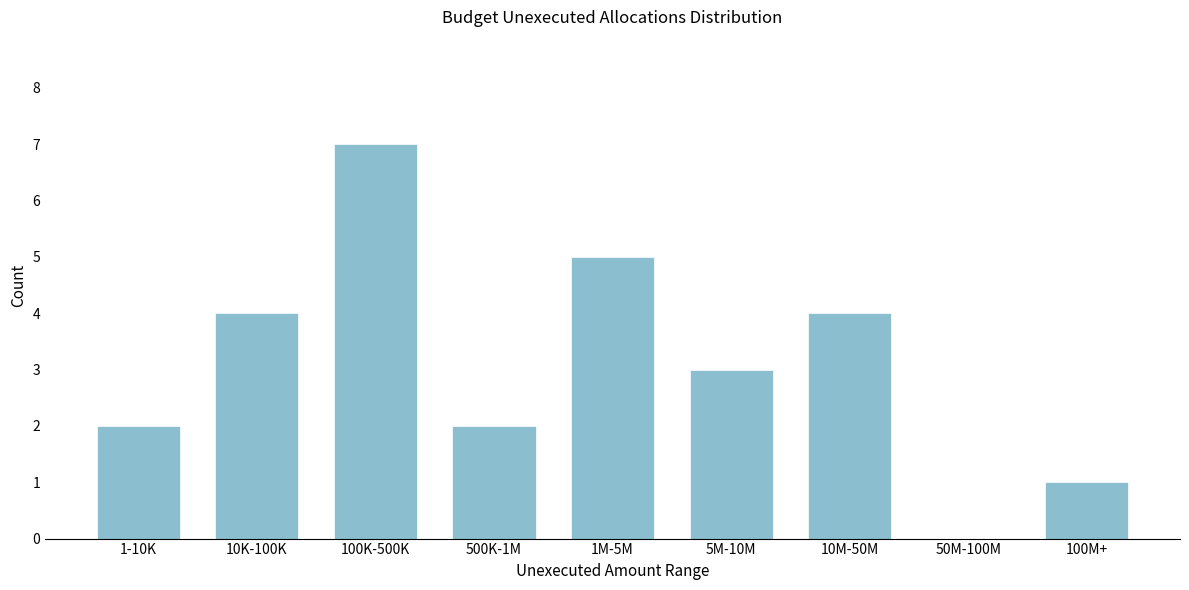

Reading right to left, transcribe all the data shown in this chart.

100M+=1	50M-100M=0	10M-50M=4	5M-10M=3	1M-5M=5	500K-1M=2	100K-500K=7	10K-100K=4	1-10K=2